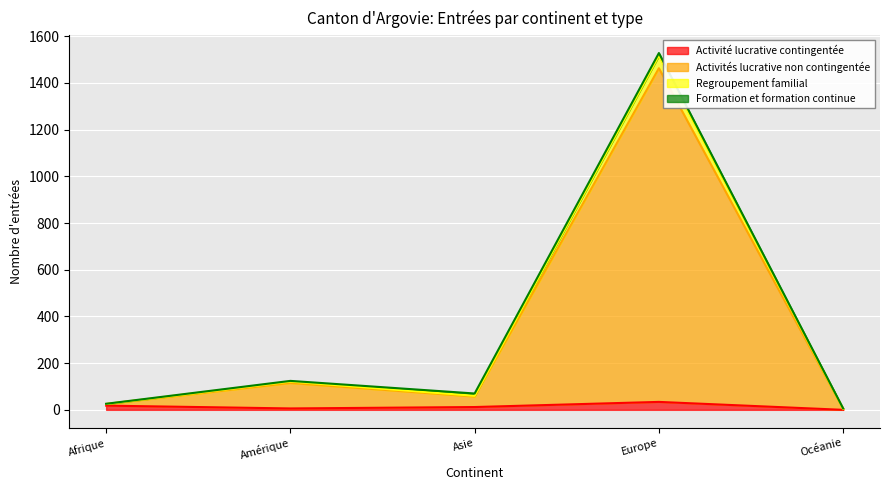

What is the maximum value for Activité lucrative contingentée?

34